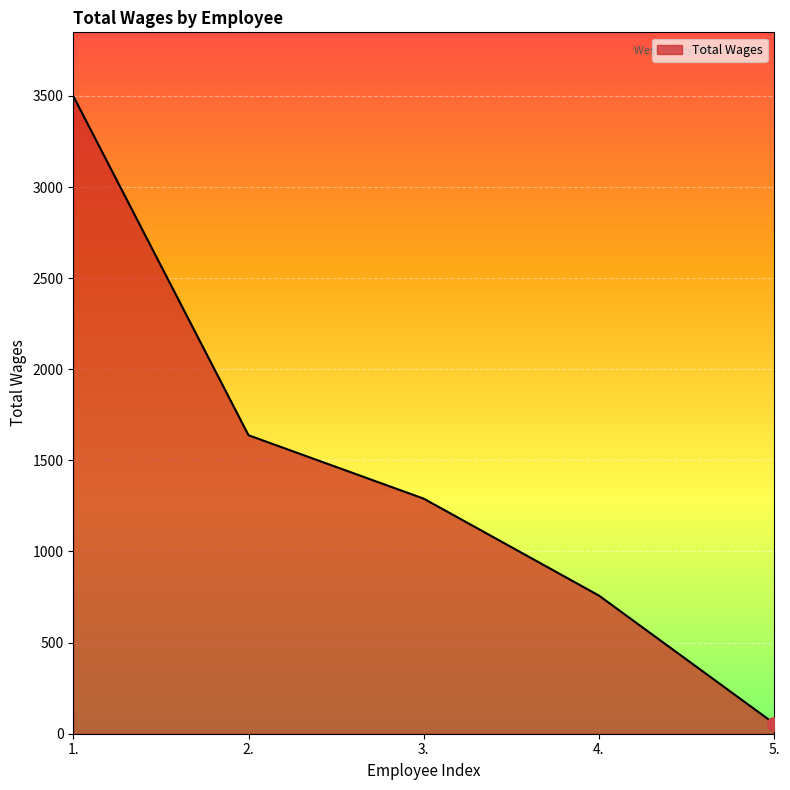

The value at 4. is 758. True or false?

True